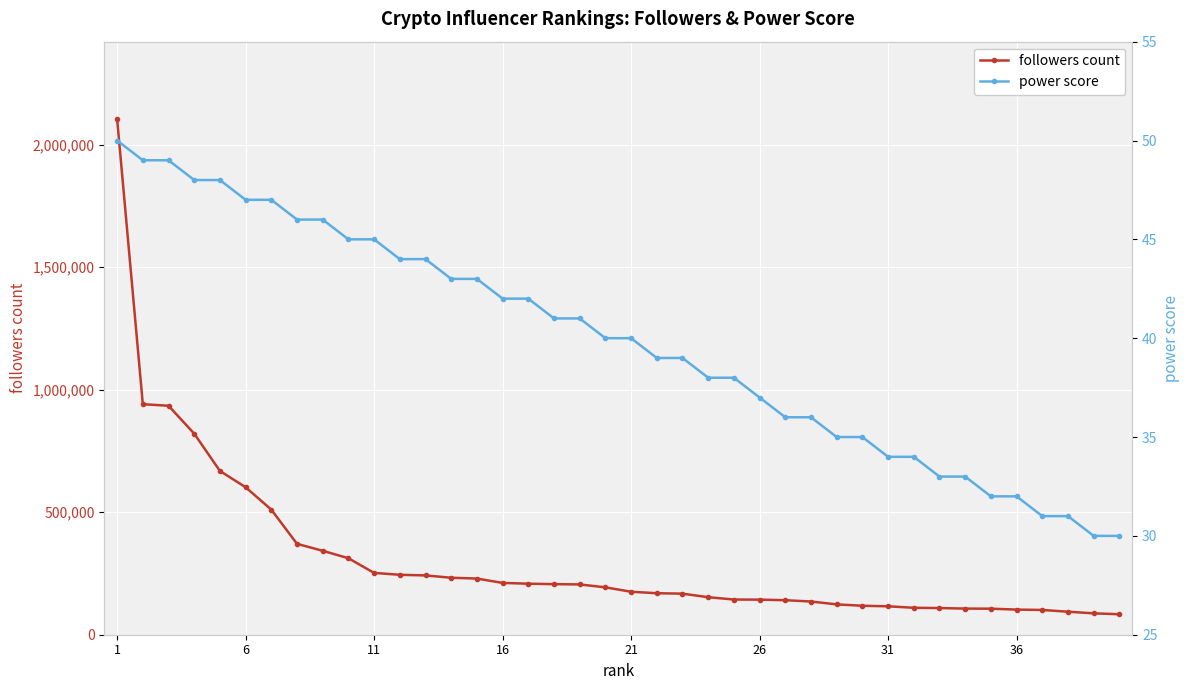

Reading right to left, list all the values displayed in this chart.

followers count: 83549	87242	93856	101050	102528	106245	106650	108803	109932	116005	118139	123806	135514	140846	143143	143598	153066	167575	169329	175350	193368	205173	206424	208149	211397	229152	232501	241954	244534	252194	312123	342459	370842	510347	601778	668225	820394	934290	940608	2104208
power score: 30	30	31	31	32	32	33	33	34	34	35	35	36	36	37	38	38	39	39	40	40	41	41	42	42	43	43	44	44	45	45	46	46	47	47	48	48	49	49	50